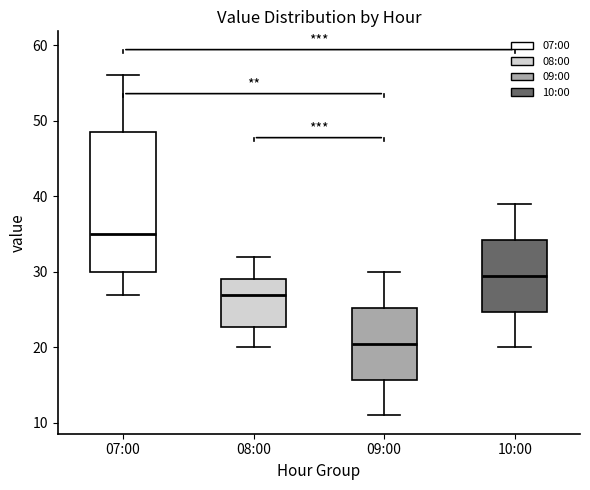

Reading left to right, transcribe this box plot: for each box, give where its median line is, the range the box spans, and where its two whiskers end, as read against the y-axis. The values are not printed on the chart, so give them approximately, as read against the axis.

07:00: median 35, box 30 to 49, whiskers 27 to 56
08:00: median 27, box 23 to 29, whiskers 20 to 32
09:00: median 21, box 16 to 25, whiskers 11 to 30
10:00: median 30, box 25 to 34, whiskers 20 to 39